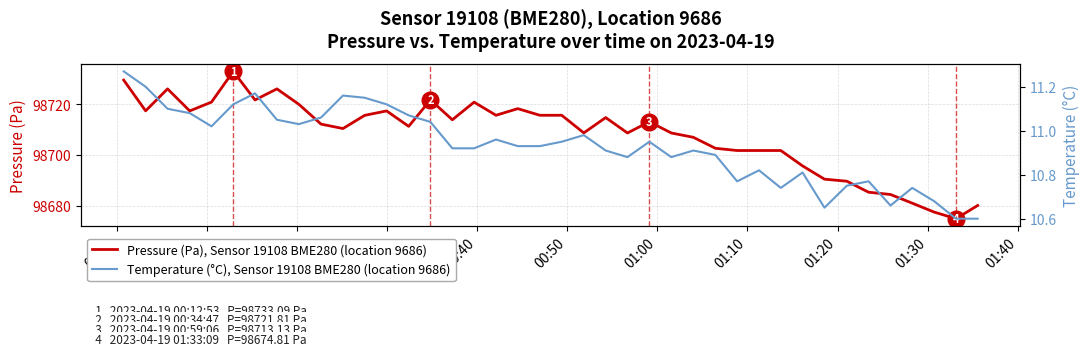

Is this an area chart (filled region under the line)?

No